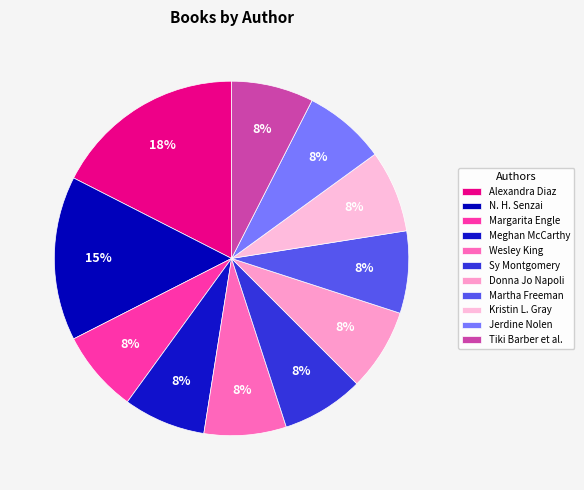

How many slices are in this pie chart?

11